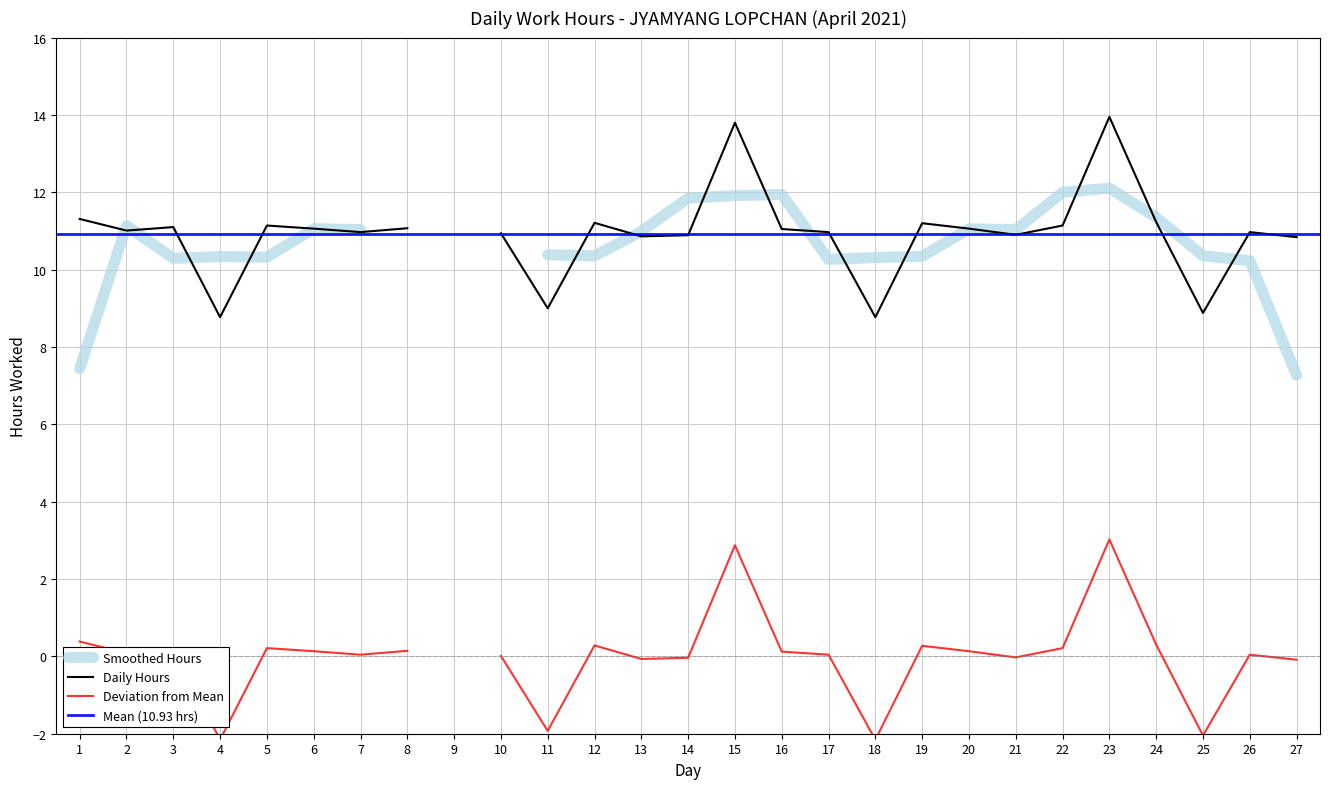

How many values exceed 11?

14